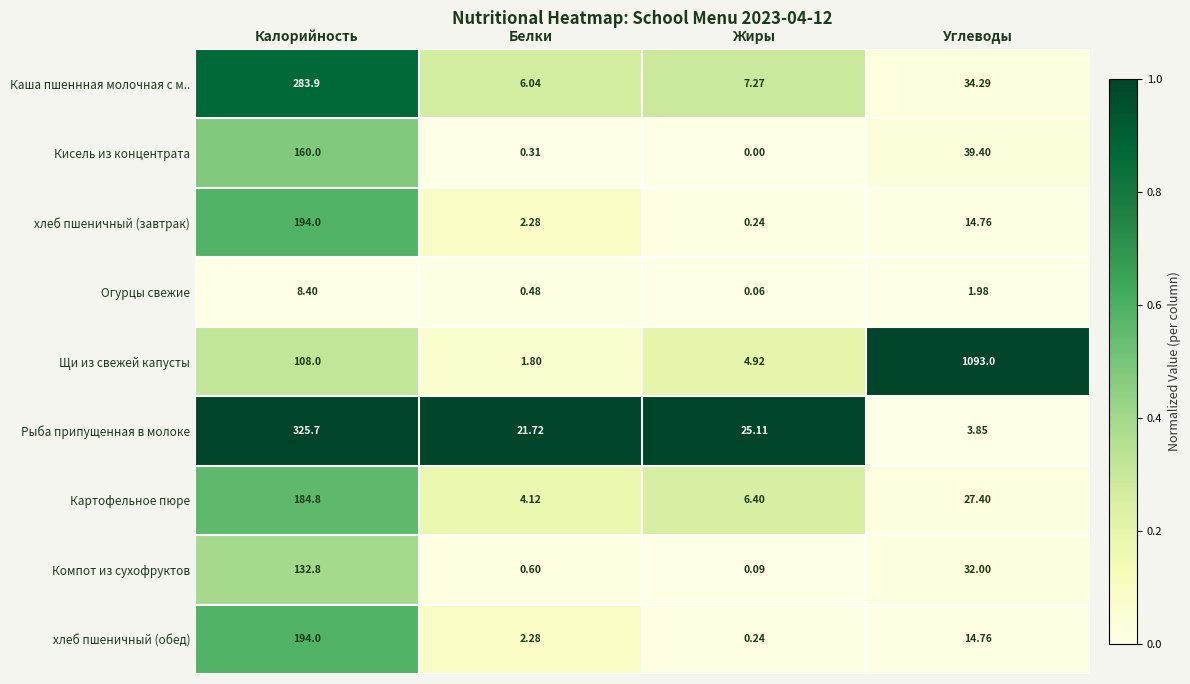

Count the number of categories in the chart.

4